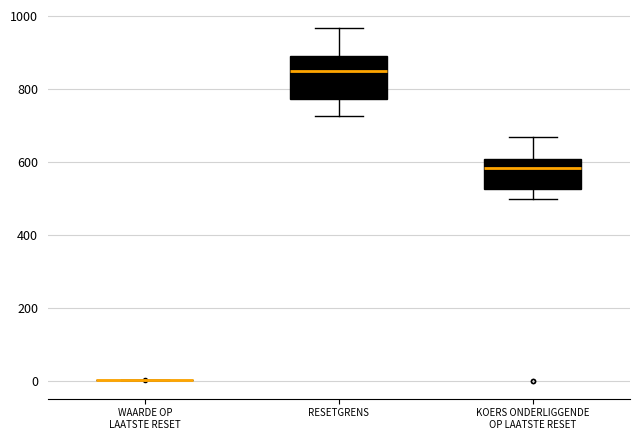

Reading left to right, transcribe this box plot: for each box, give where its median line is, the range the box spans, and where its two whiskers end, as read against the y-axis. The values are not printed on the chart, so give them approximately, as read against the axis.

WAARDE OP LAATSTE RESET: box collapsed to a line at 0, whiskers 0 to 0
RESETGRENS: median 840, box 780 to 900, whiskers 720 to 960
KOERS ONDERLIGGENDE OP LAATSTE RESET: median 580, box 520 to 600, whiskers 500 to 660